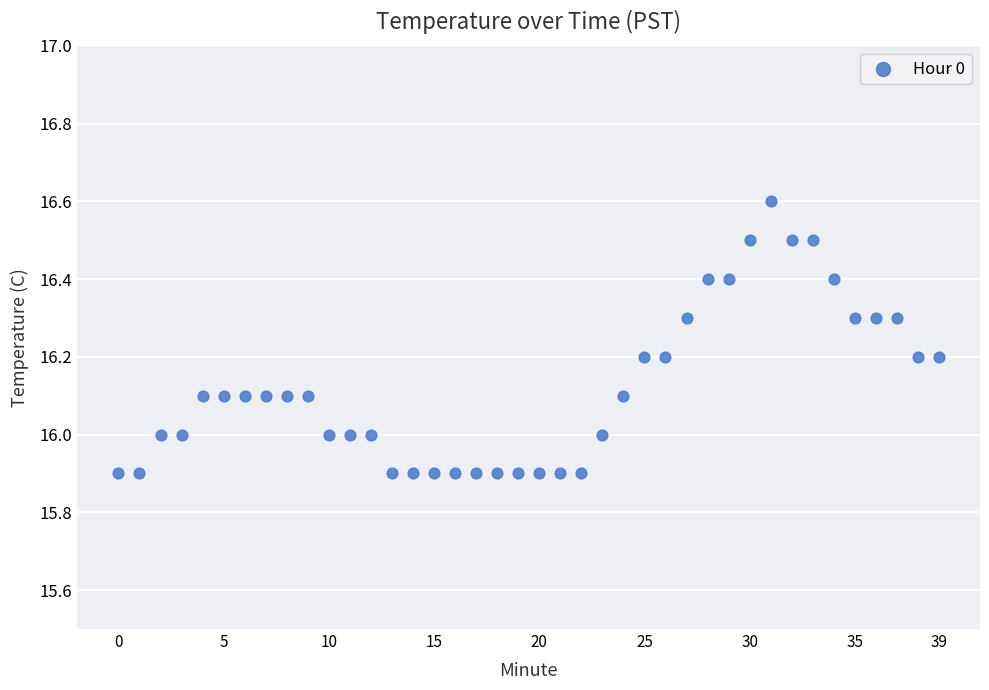

What is the range of Y values (max minus min)?

0.7